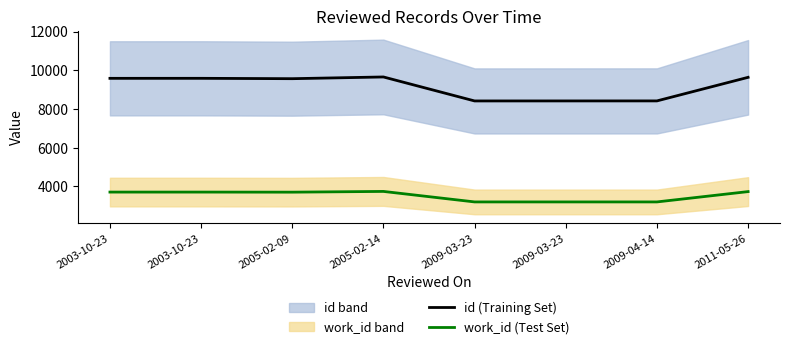

True or false: work_id (Test Set) has a value of 3191 at 2009-04-14.

True